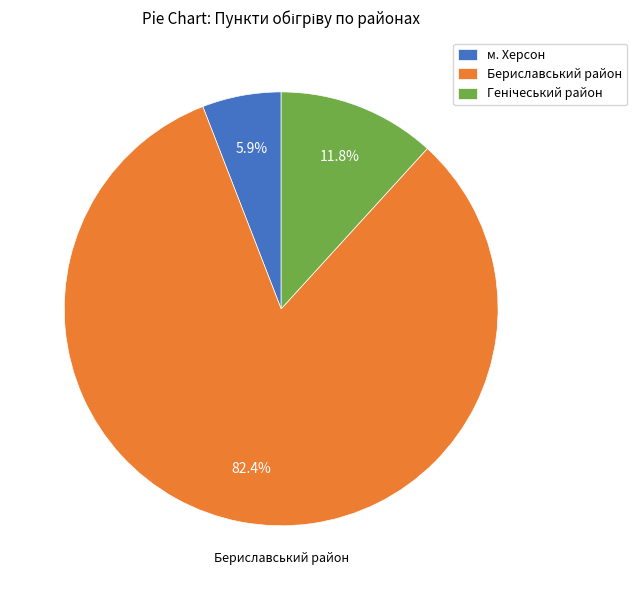

Count the number of slices in the pie.

3